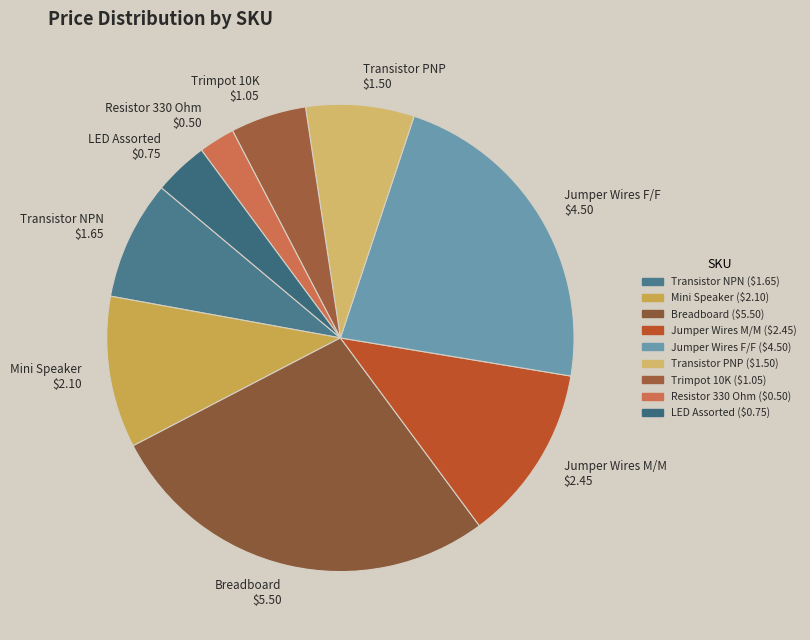

True or false: Resistor 330 Ohm accounts for 17% of the total.

False